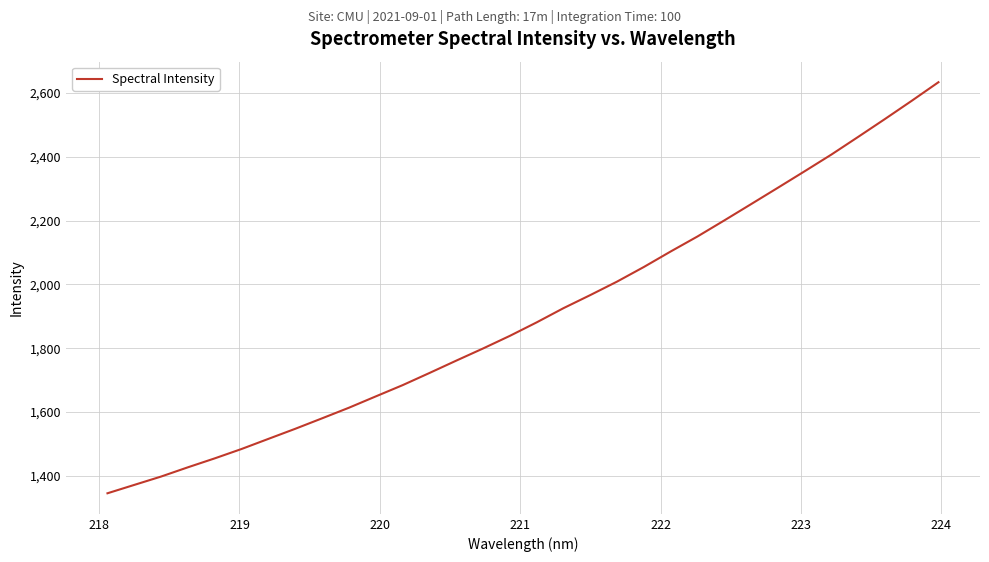

What is the smallest value displayed?

1345.3